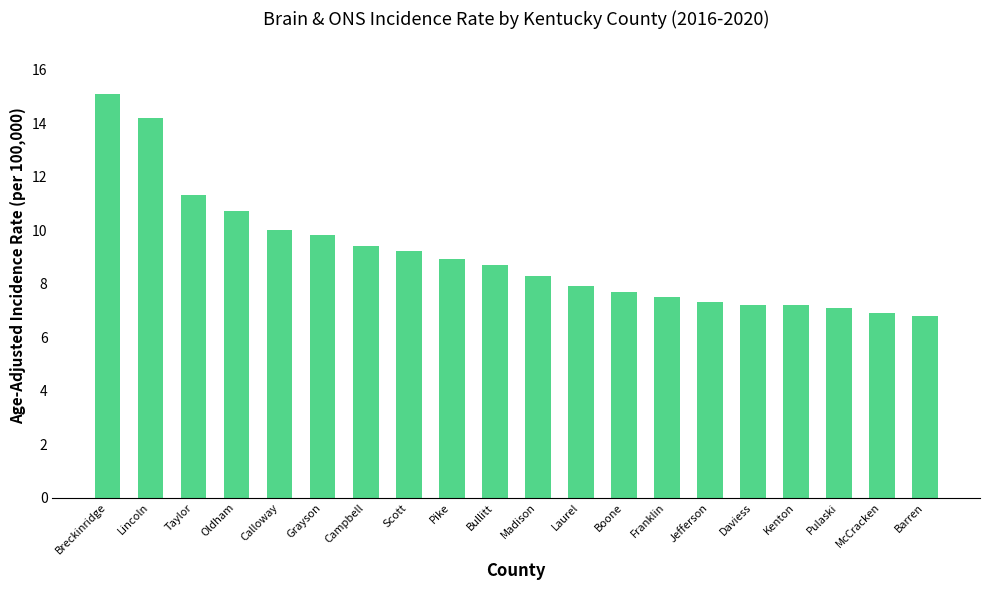

True or false: the data shows 3.7 at Daviess.

False